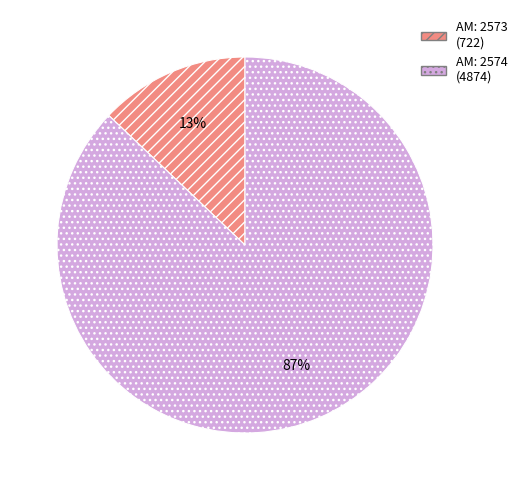

To the nearest percent, what is the difference between the largest and smallest slice percentages?

74%